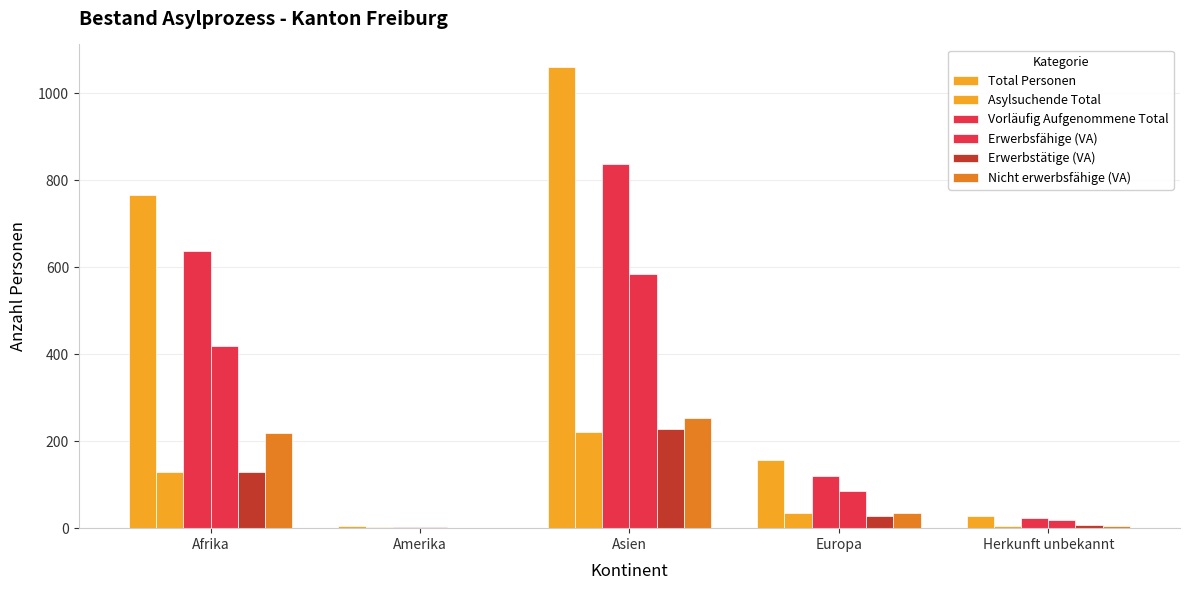

What is the total value across all series at Asien?

3182